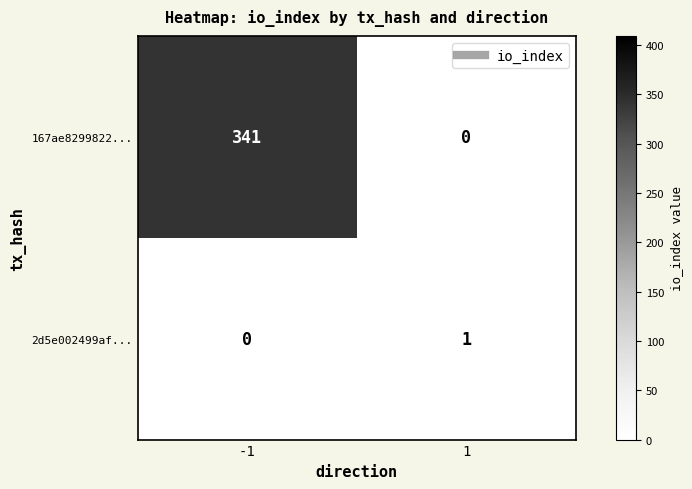

How many categories are shown in the chart?

2